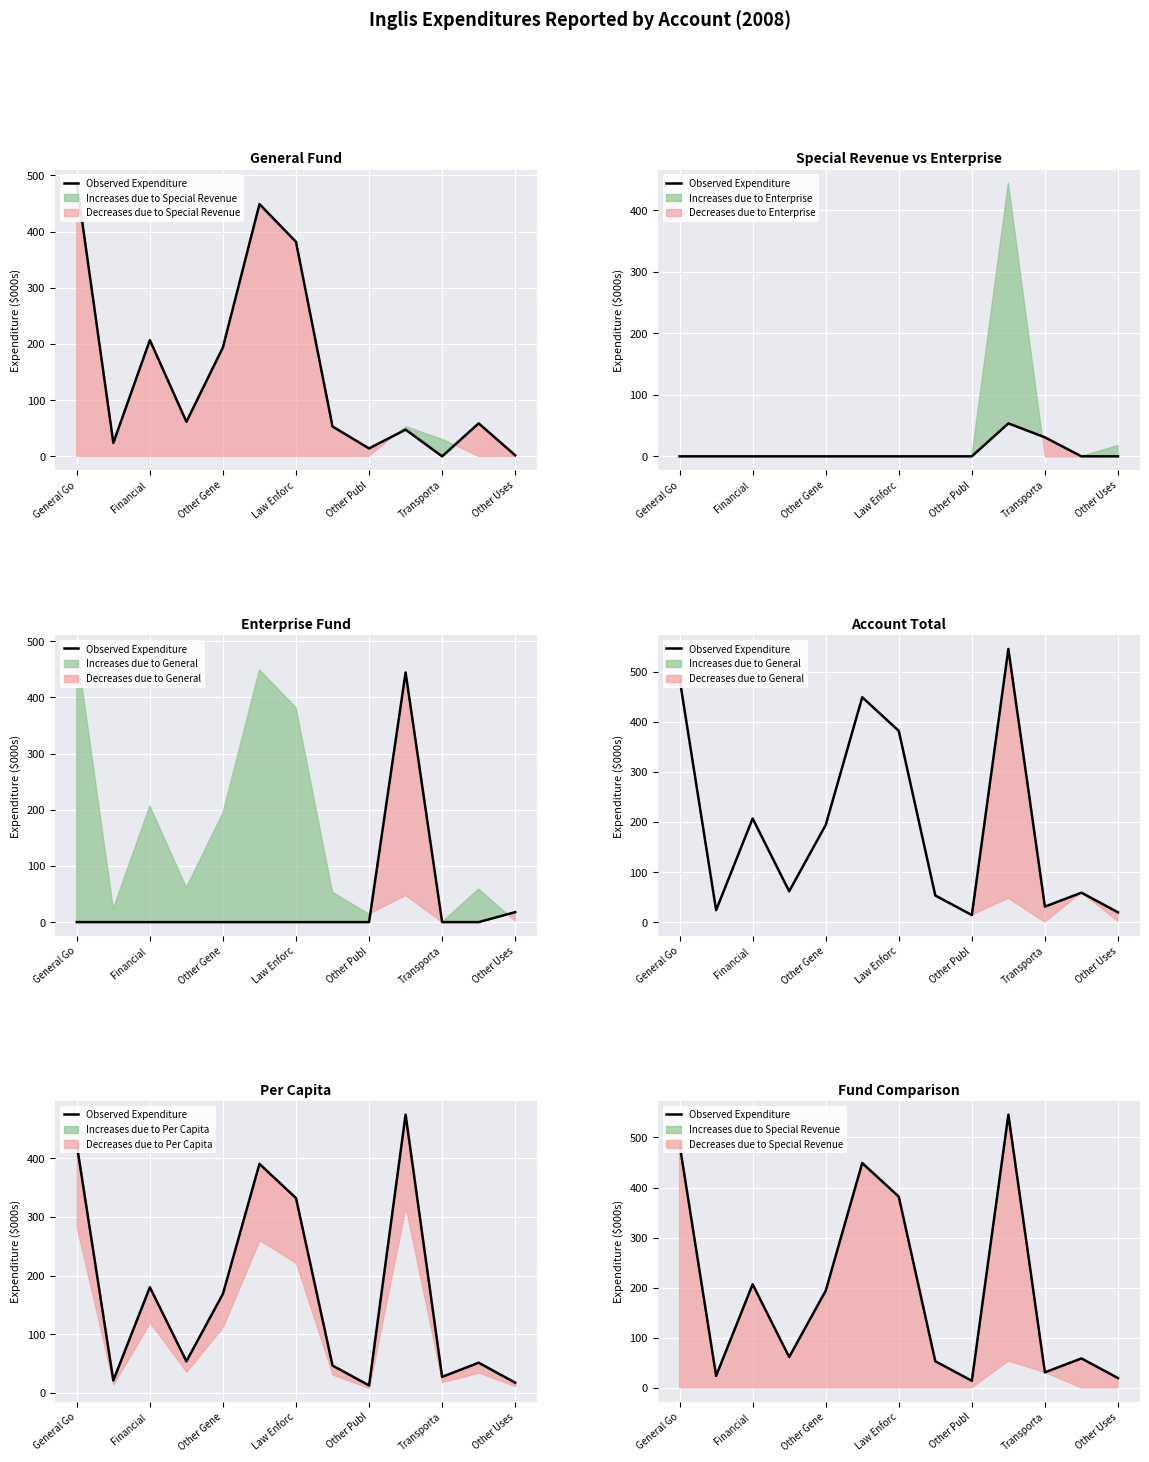

What is the greatest value displayed?

545.5